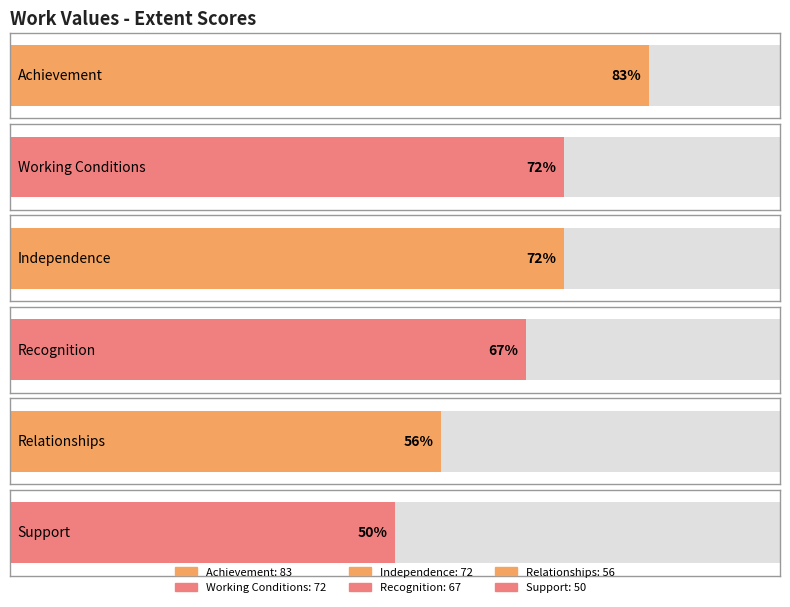

Rank the categories by value from lowest to highest.

Support, Relationships, Recognition, Working Conditions, Independence, Achievement